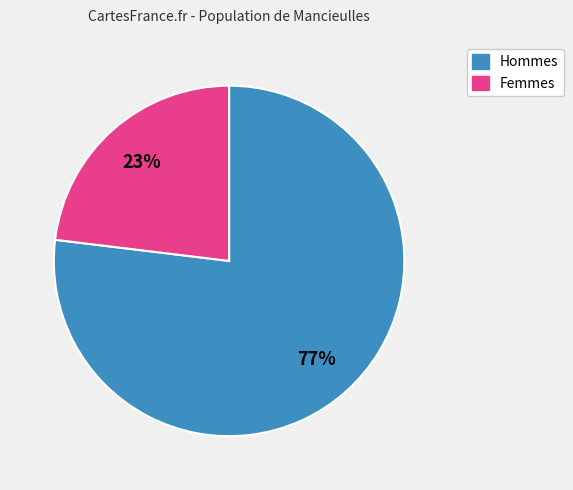

To the nearest percent, what is the difference between the largest and smallest slice percentages?

54%